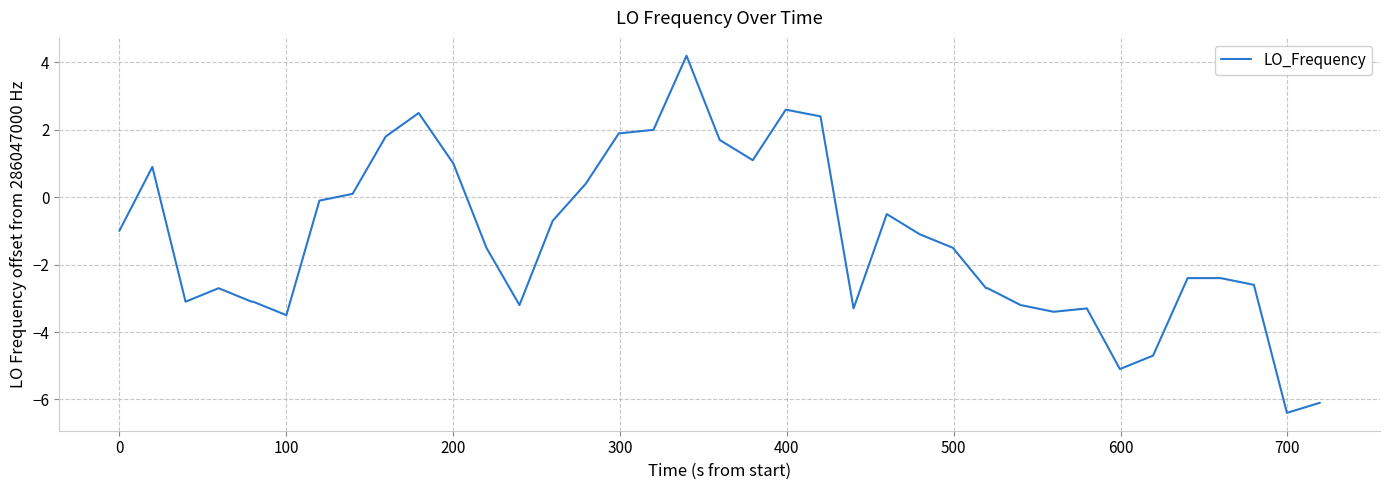

How many positive values are there?

14